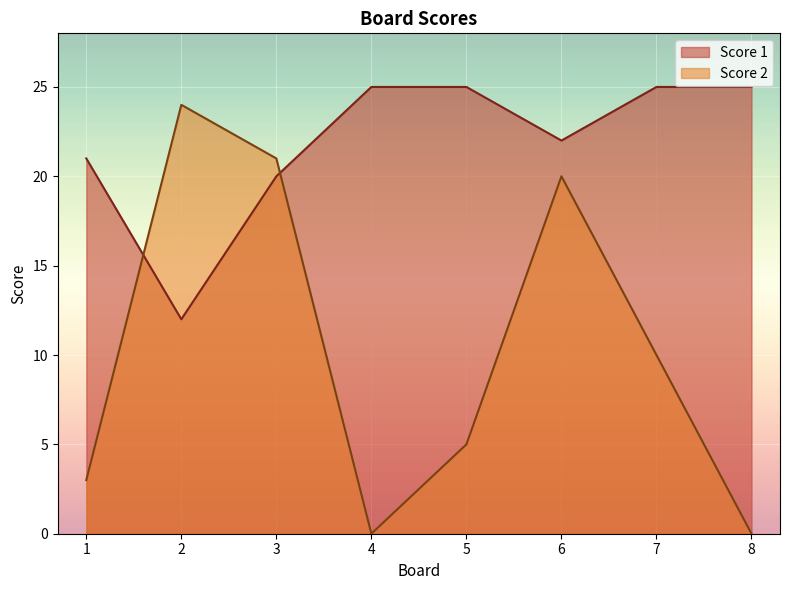

What is the value of the Score 2 point at the 2nd from the left?

24